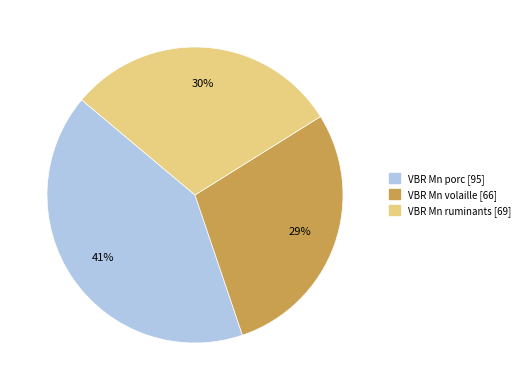

Is there a majority slice in this chart?

No